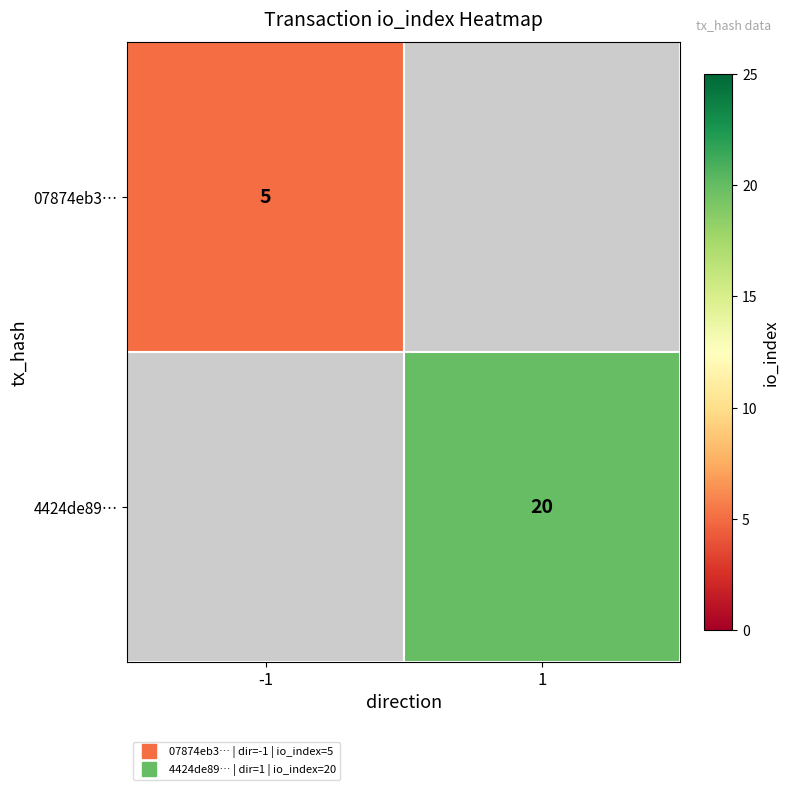

At which label does 4424de89… reach its minimum?

-1